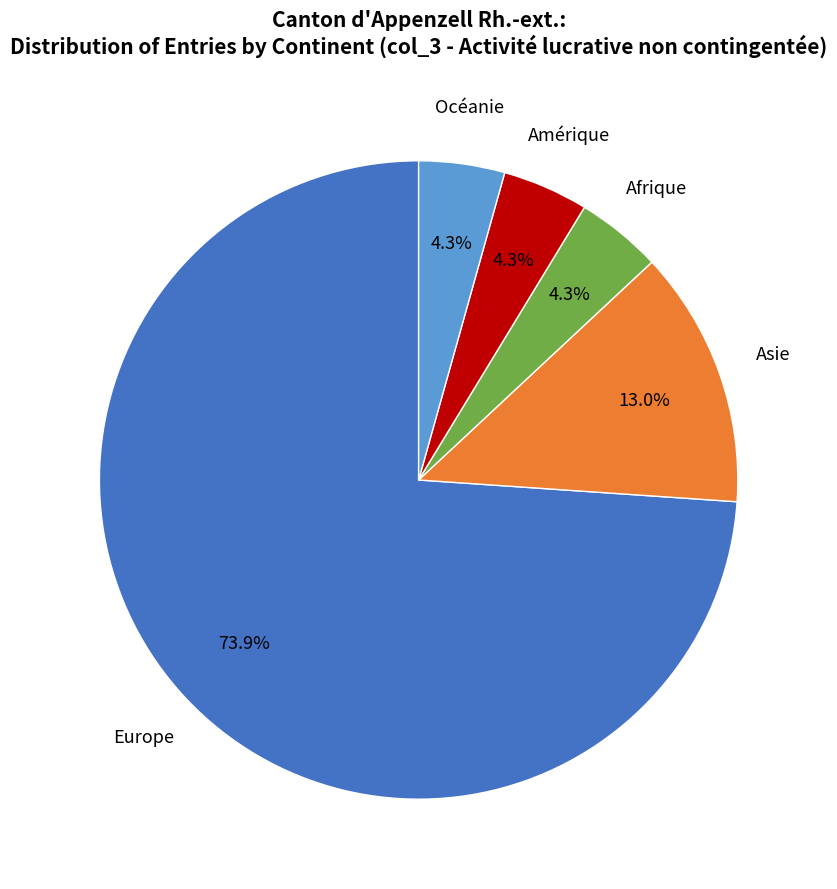

Is there a majority slice in this chart?

Yes